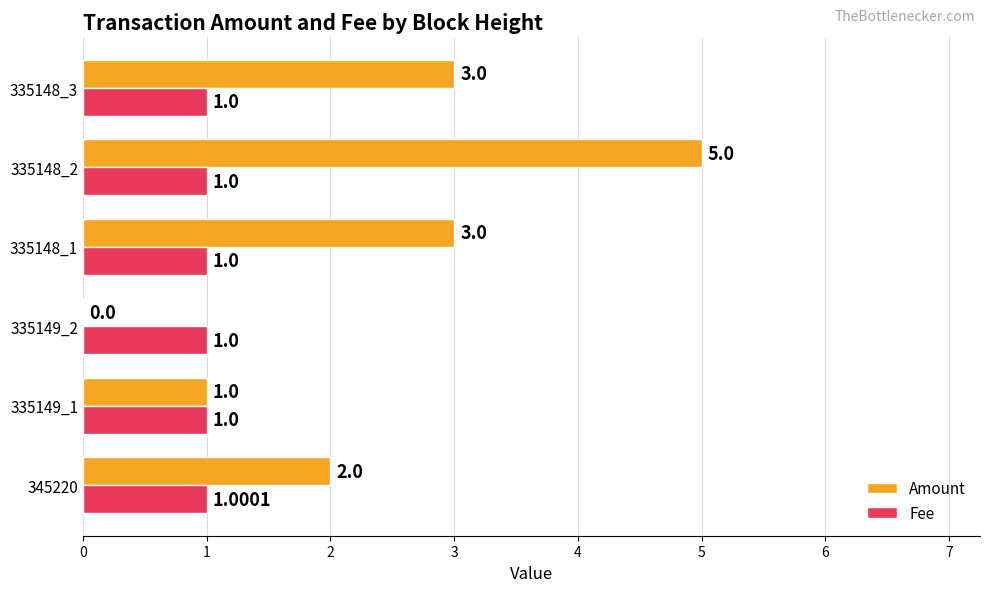

Which series has the largest total across all categories?

Amount